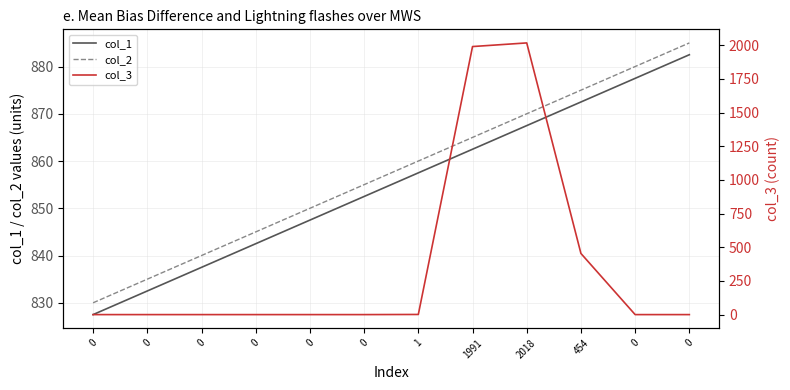

How many lines are shown in the chart?

3